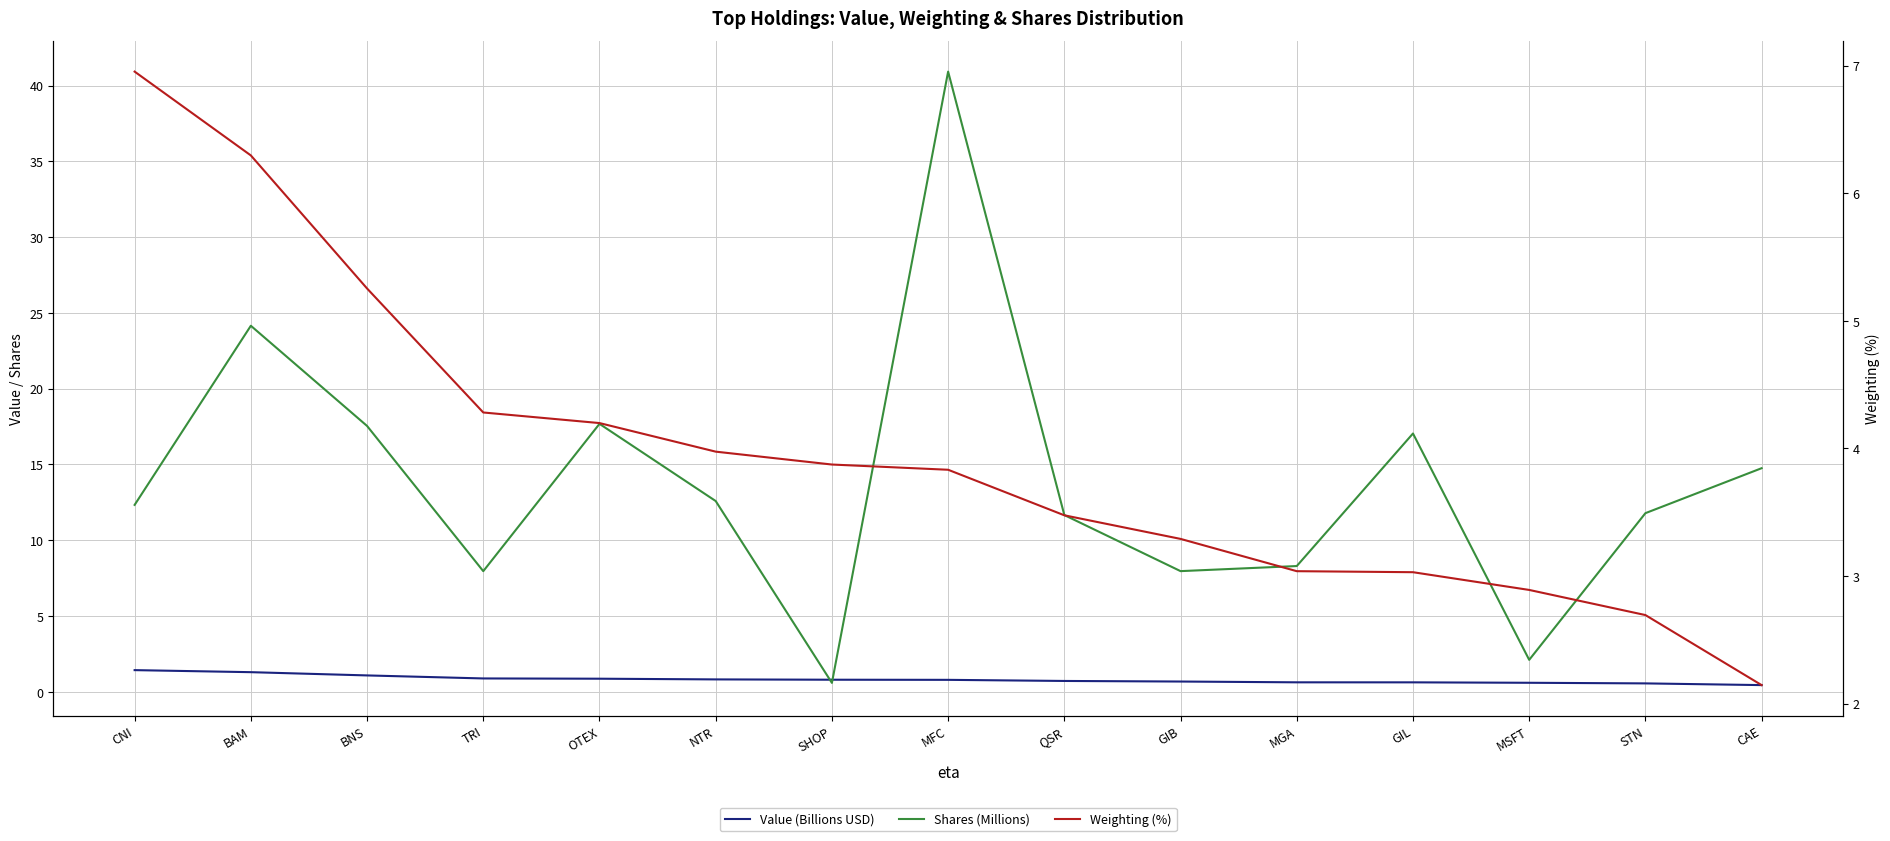

Rank the series at MFC from lowest to highest value.

Value (Billions USD), Weighting (%), Shares (Millions)